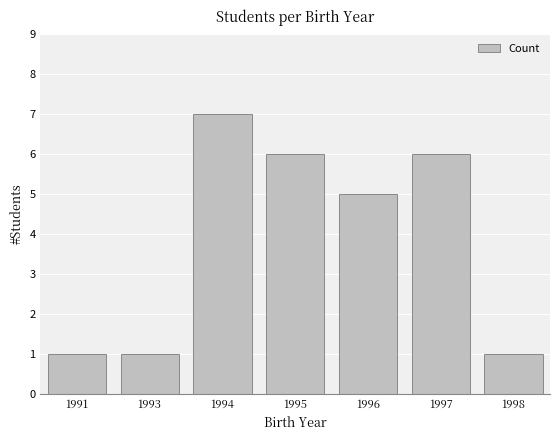

How many distinct data groups are displayed?

1